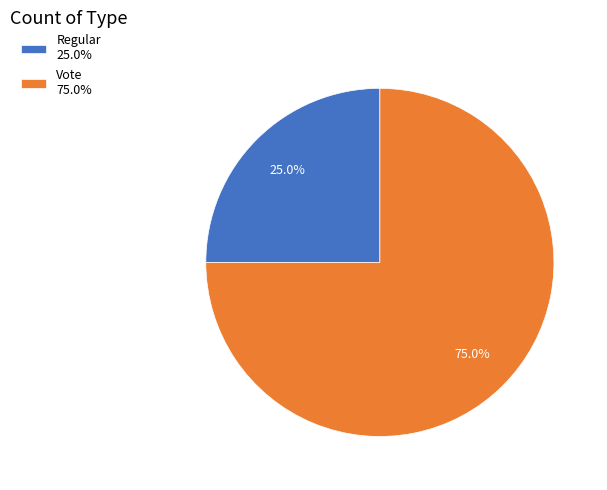

Count the number of slices in the pie.

2